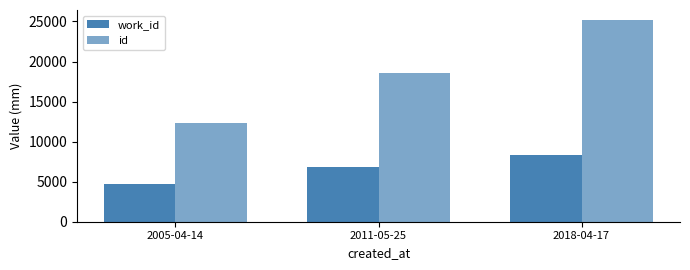

What is the maximum value shown in the chart?

25173